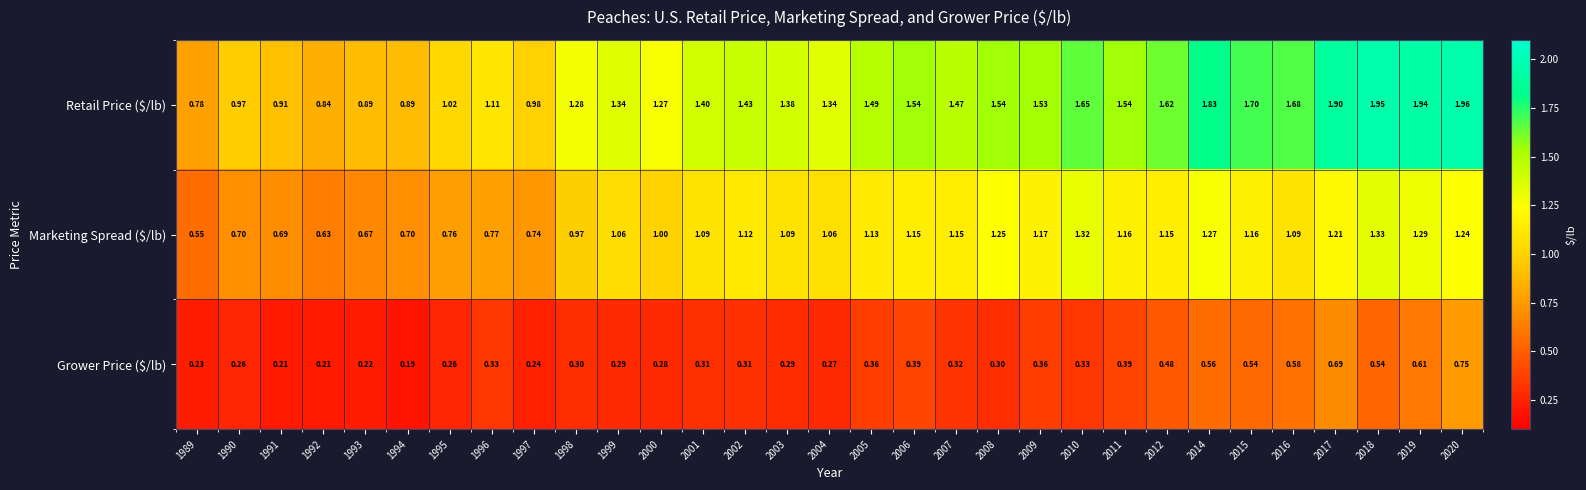

Which series has the largest range (max minus min)?

Retail Price ($/lb)